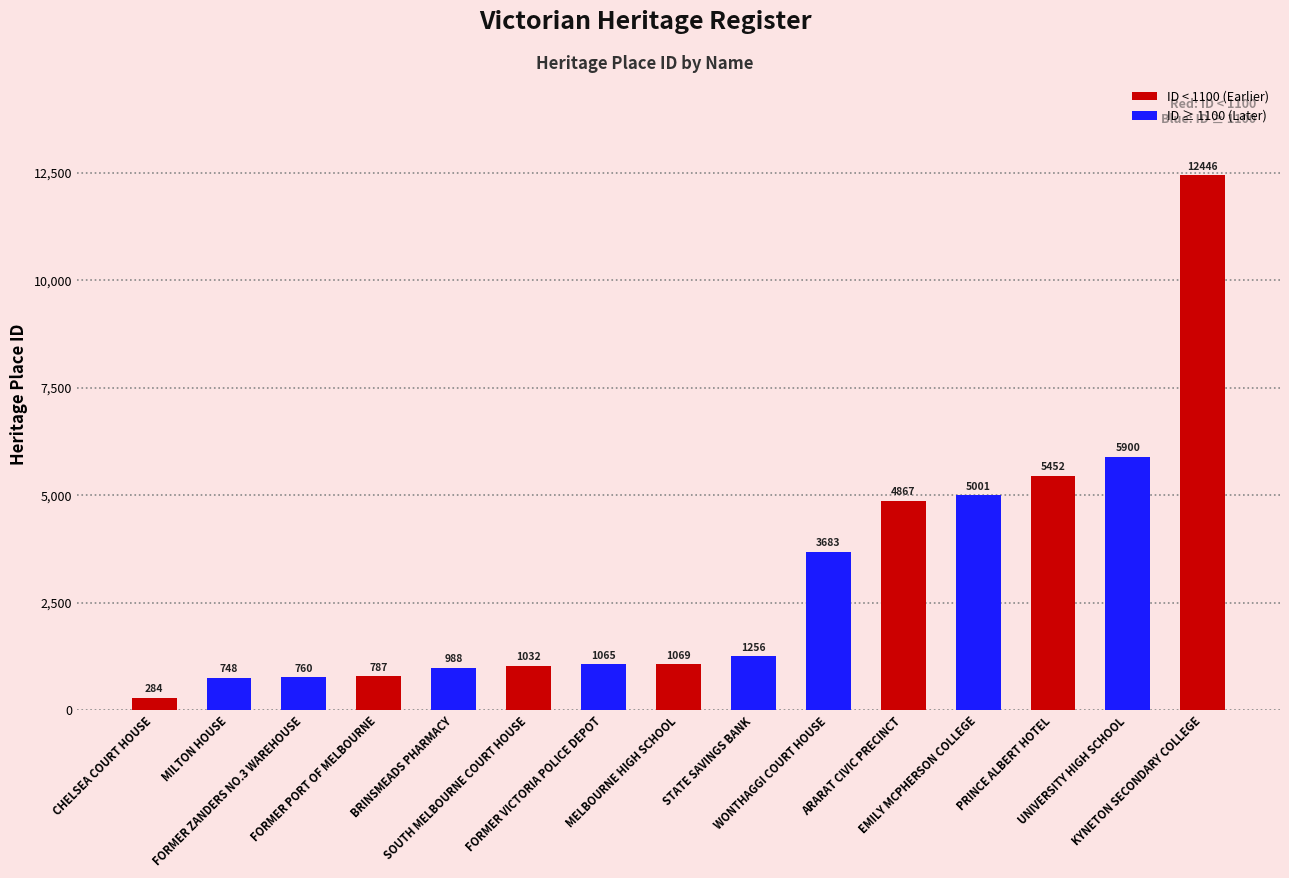

How many distinct data groups are displayed?

1